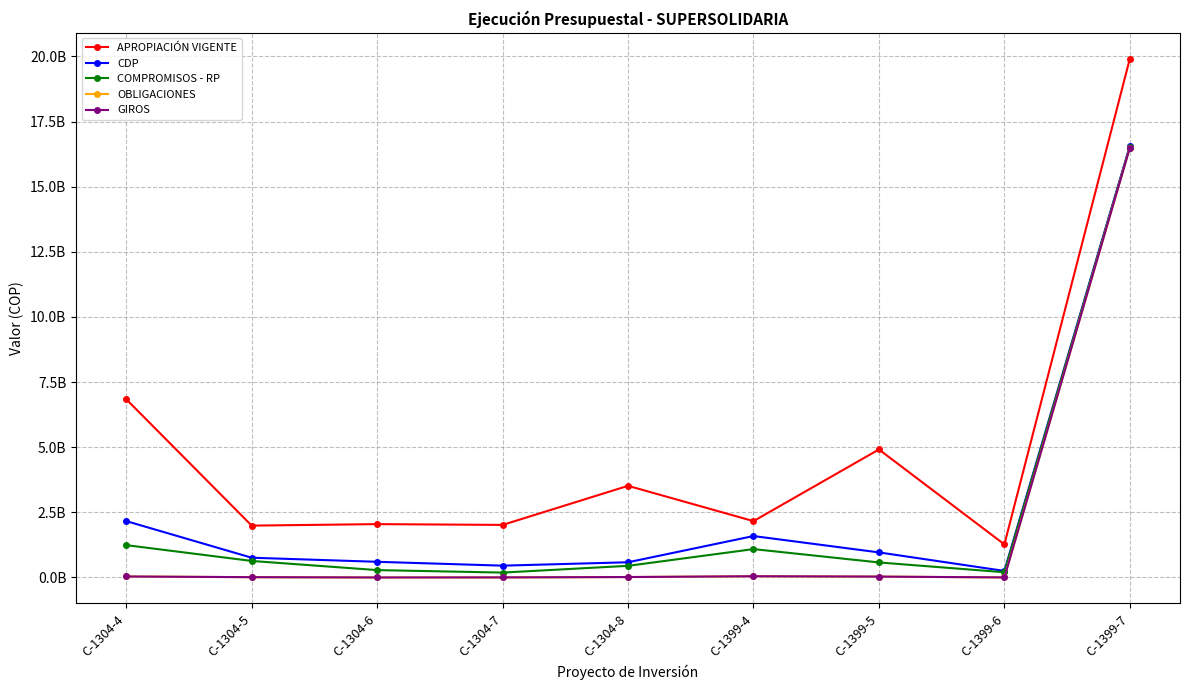

True or false: CDP and GIROS intersect in this chart.

False